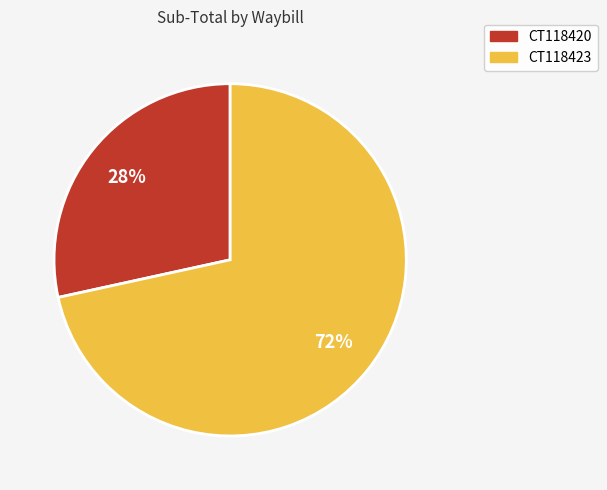

Is the sum of CT118420 and CT118423 greater than half?

Yes